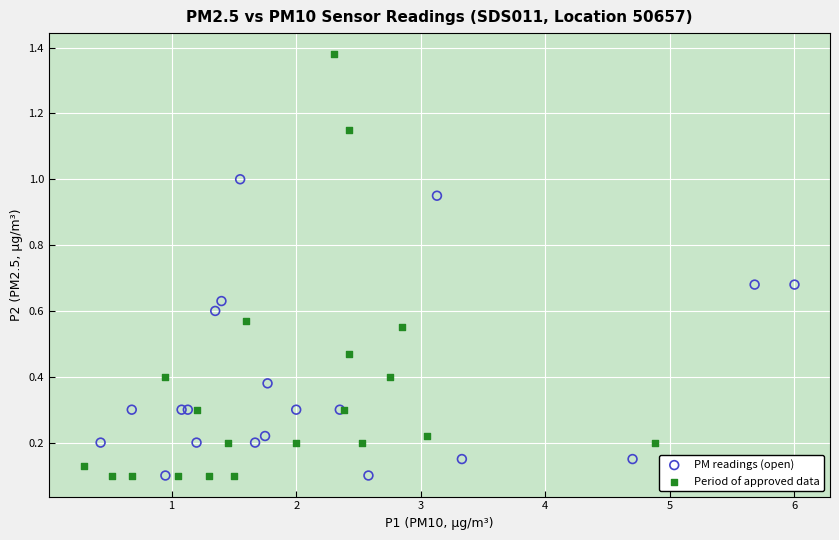

What are all the series names shown in the legend?

PM readings (open), Period of approved data